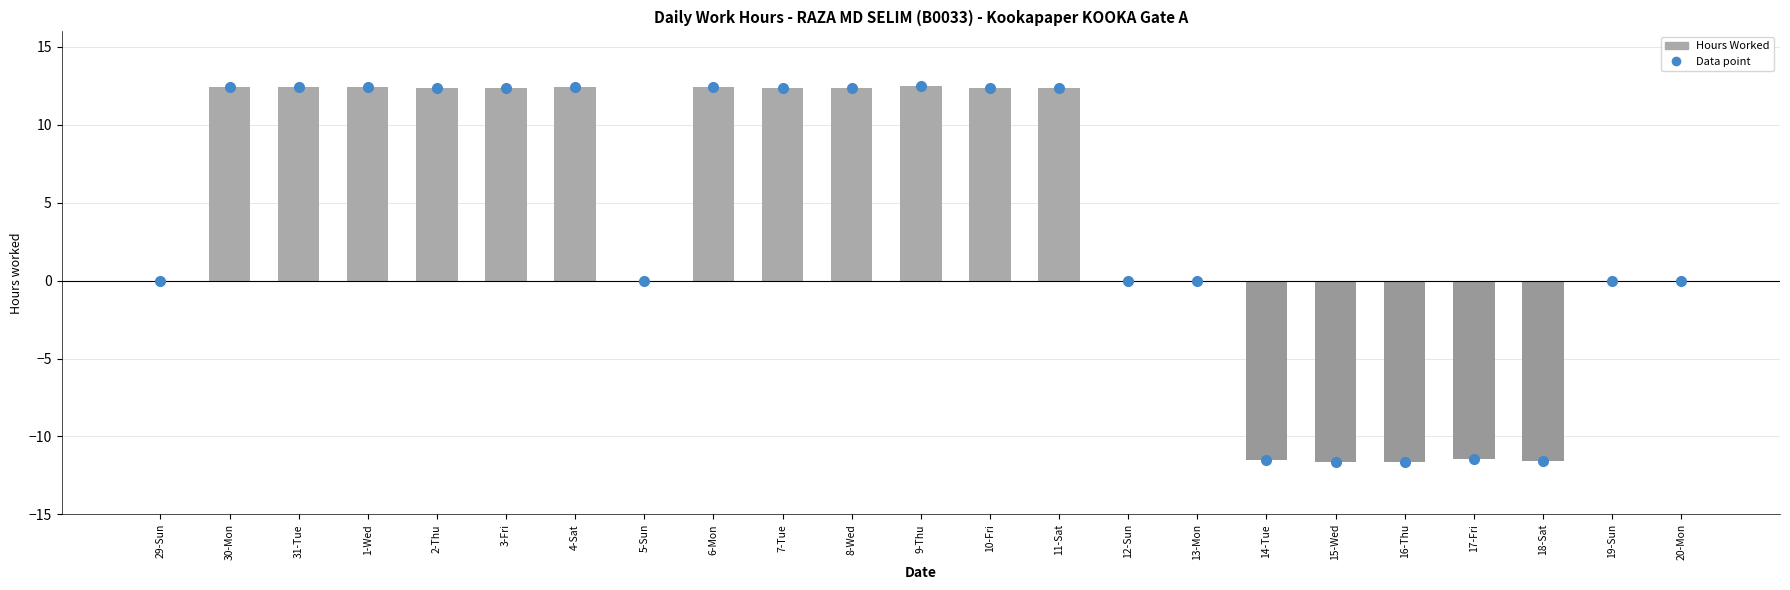

Where does the data first go above 12?

30-Mon